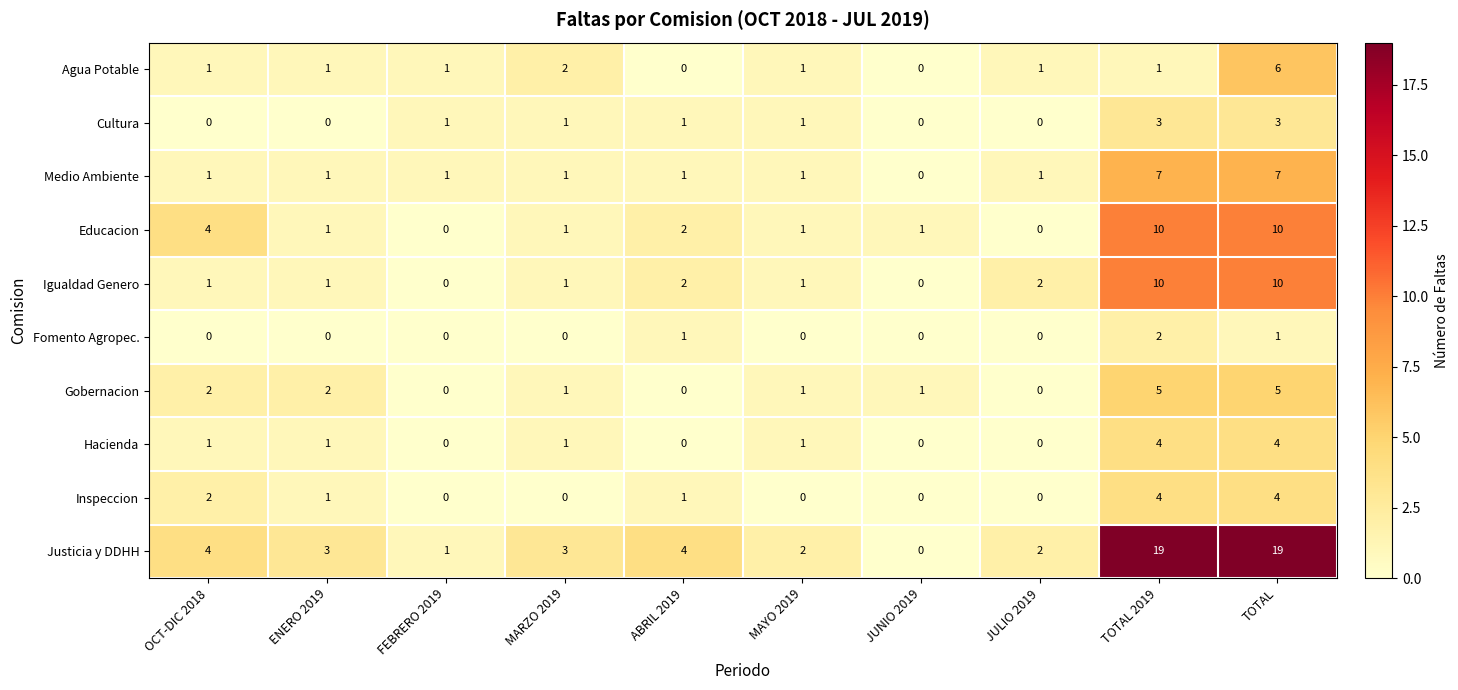

How many distinct data groups are displayed?

10